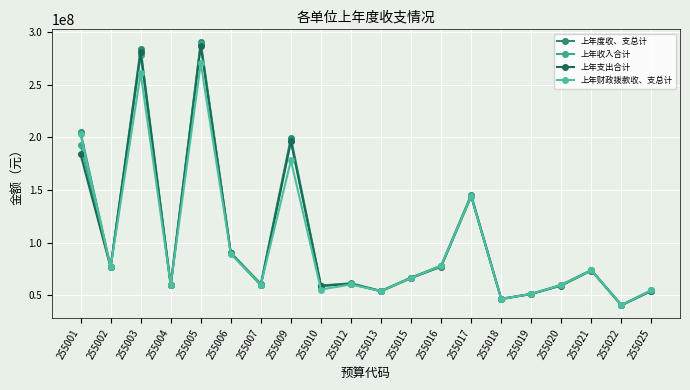

True or false: 上年度收、支总计 and 上年收入合计 intersect in this chart.

False